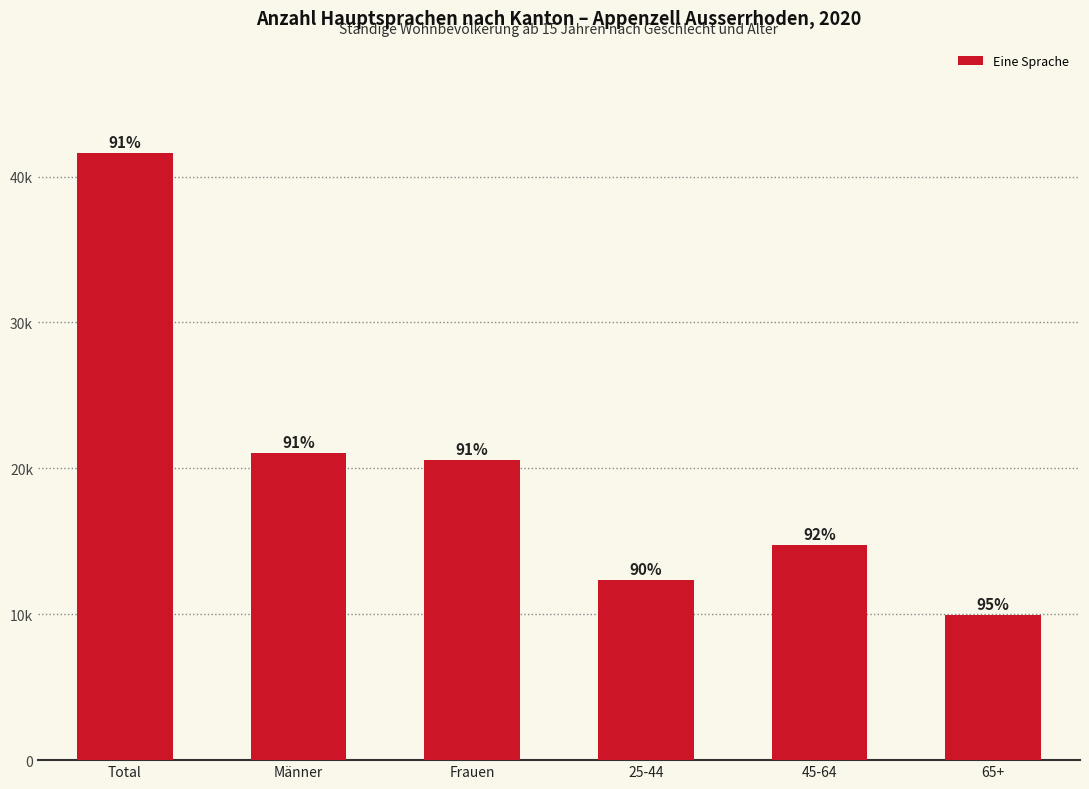

Rank the categories by value from highest to lowest.

Total, Männer, Frauen, 45-64, 25-44, 65+